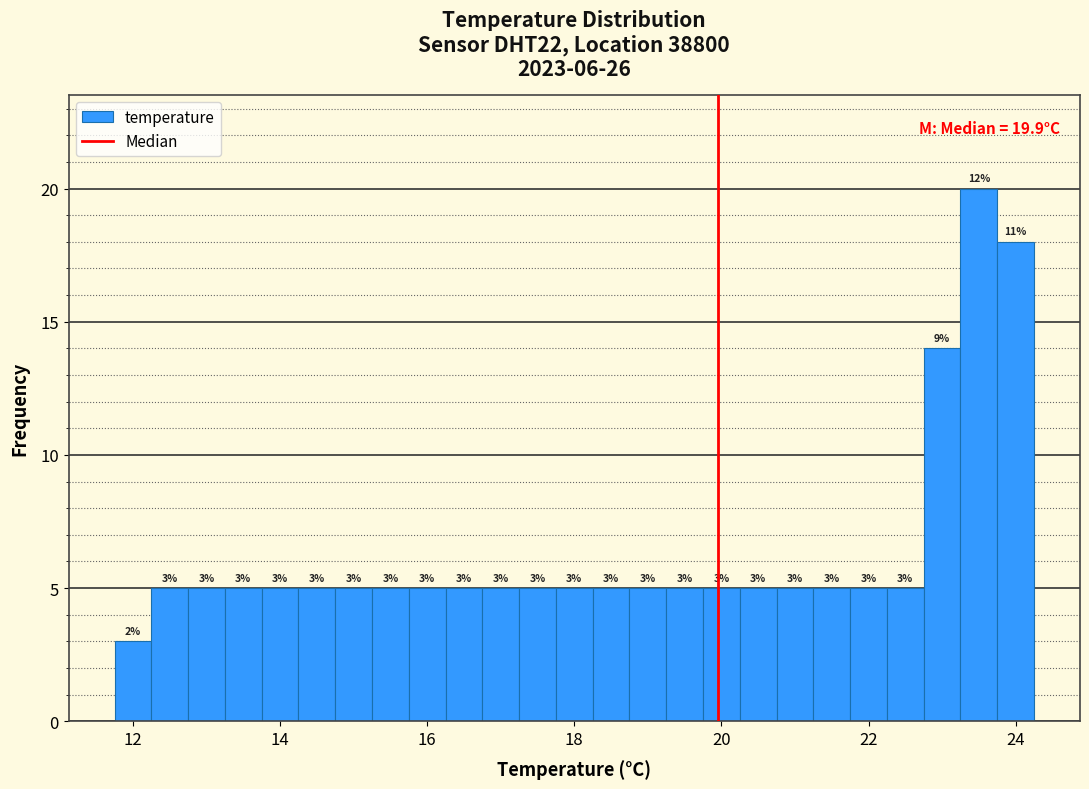

Around what value on the x-axis is the tallest bar? Give the approximate position of its centre, as read against the axis.

23.6